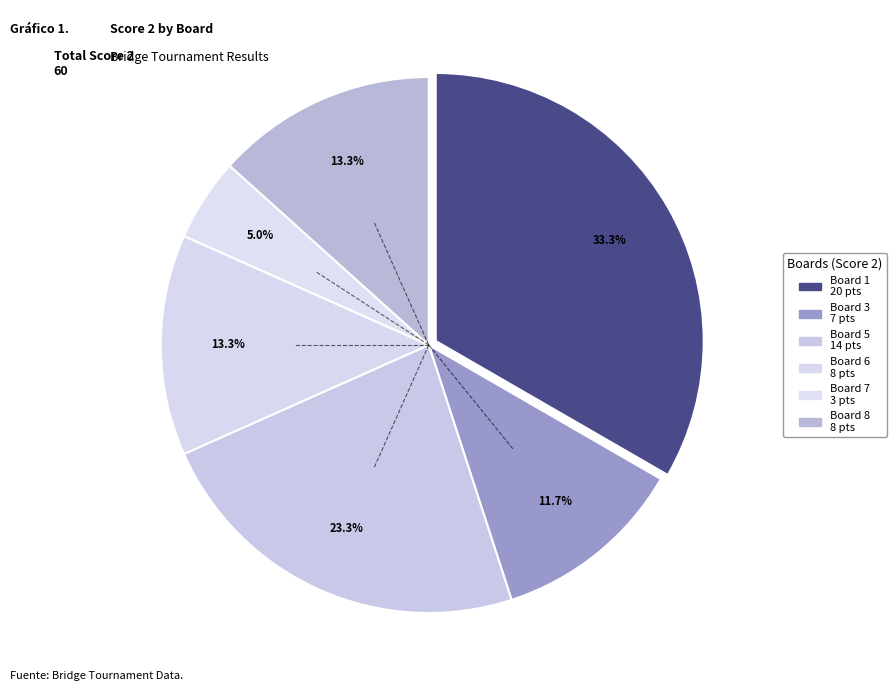

How many segments does this pie chart have?

6